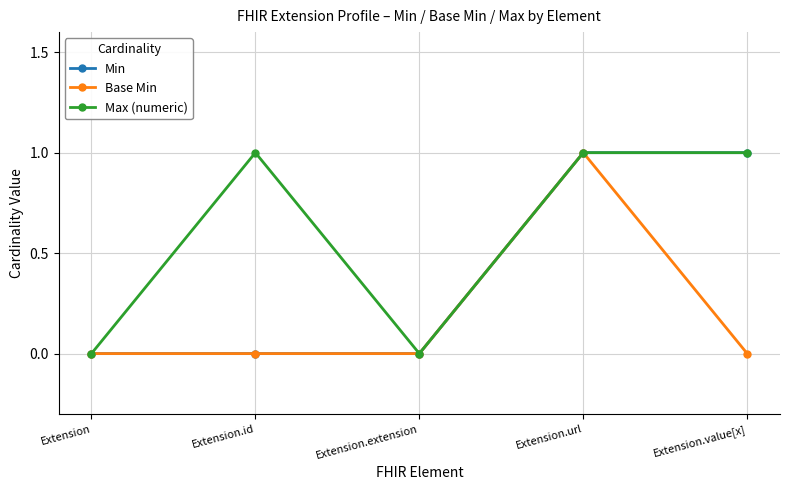

How many interior local valleys does the Max (numeric) series have?

1